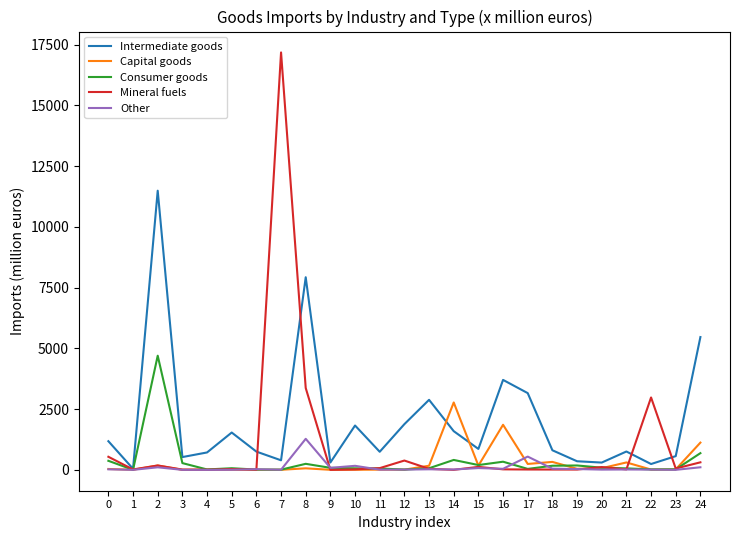

Rank the series by their maximum value, from lowest to highest.

Other, Capital goods, Consumer goods, Intermediate goods, Mineral fuels